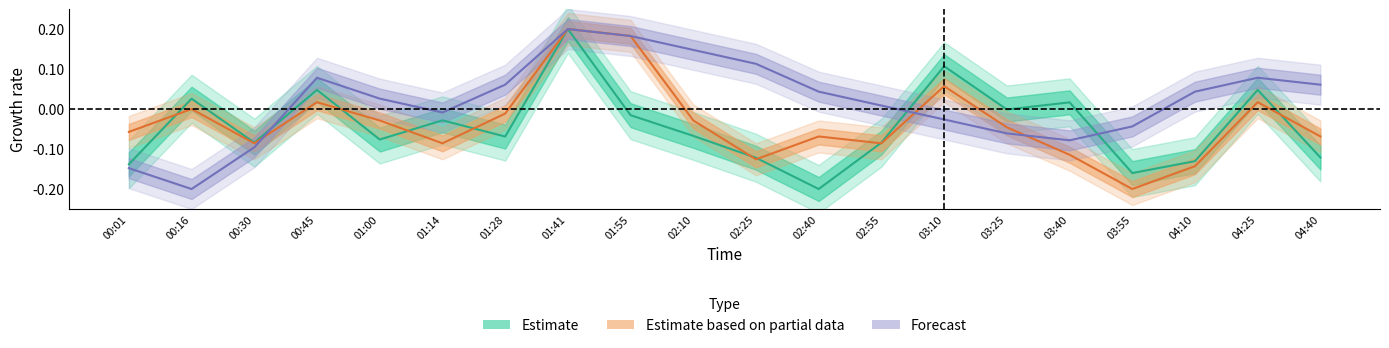

What is the total value across all series at 00:45?

0.1